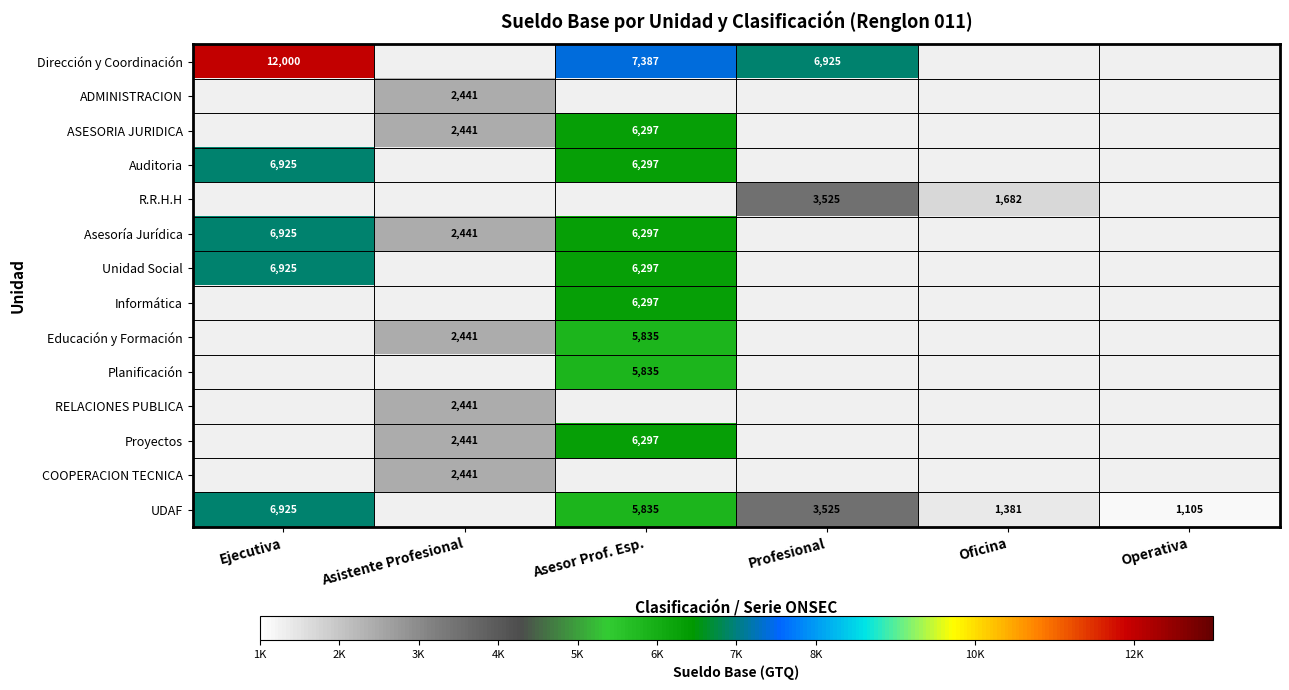

Is it true that UDAF equals 736 at Oficina?

False